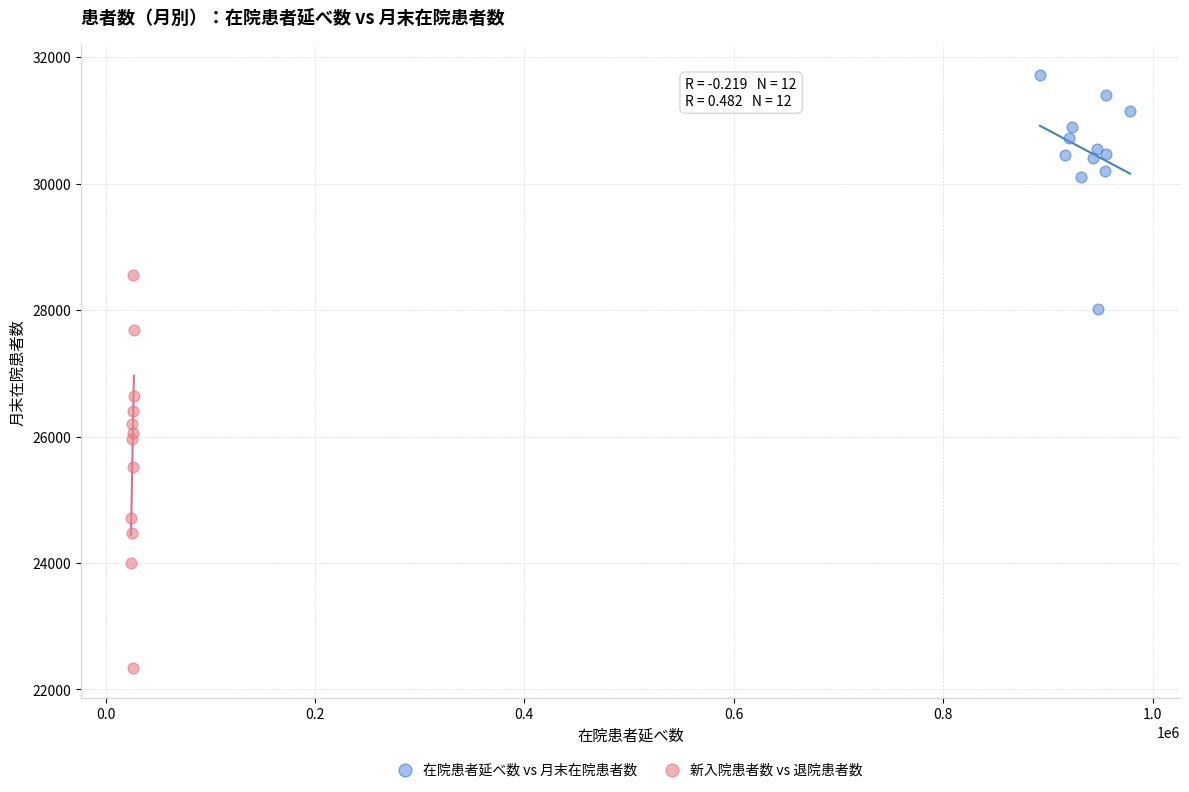

Which series has the widest spread of Y values?

新入院患者数 vs 退院患者数